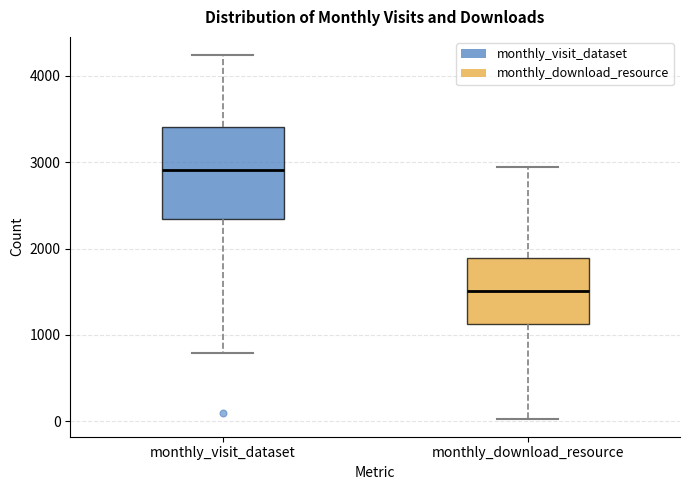

Reading left to right, read every box against the y-axis: the position of its median line, the range the box covers, and the ends of its whiskers. The values are not printed on the chart, so give them approximately, as read against the axis.

monthly_visit_dataset: median 2900, box 2300 to 3400, whiskers 800 to 4200
monthly_download_resource: median 1500, box 1100 to 1900, whiskers 0 to 2900